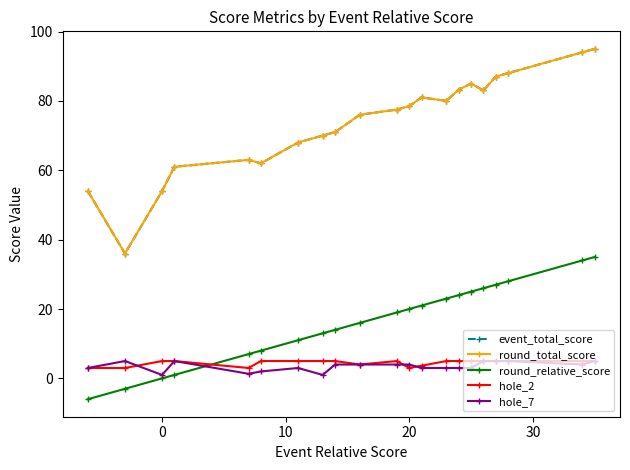

Is this an area chart (filled region under the line)?

No